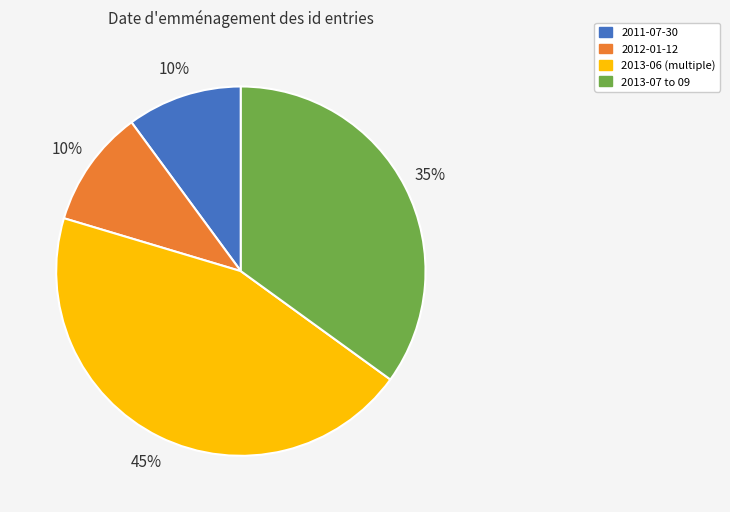

To the nearest percent, what is the combined percentage of 2013-07 to 09 and 2012-01-12?

45%